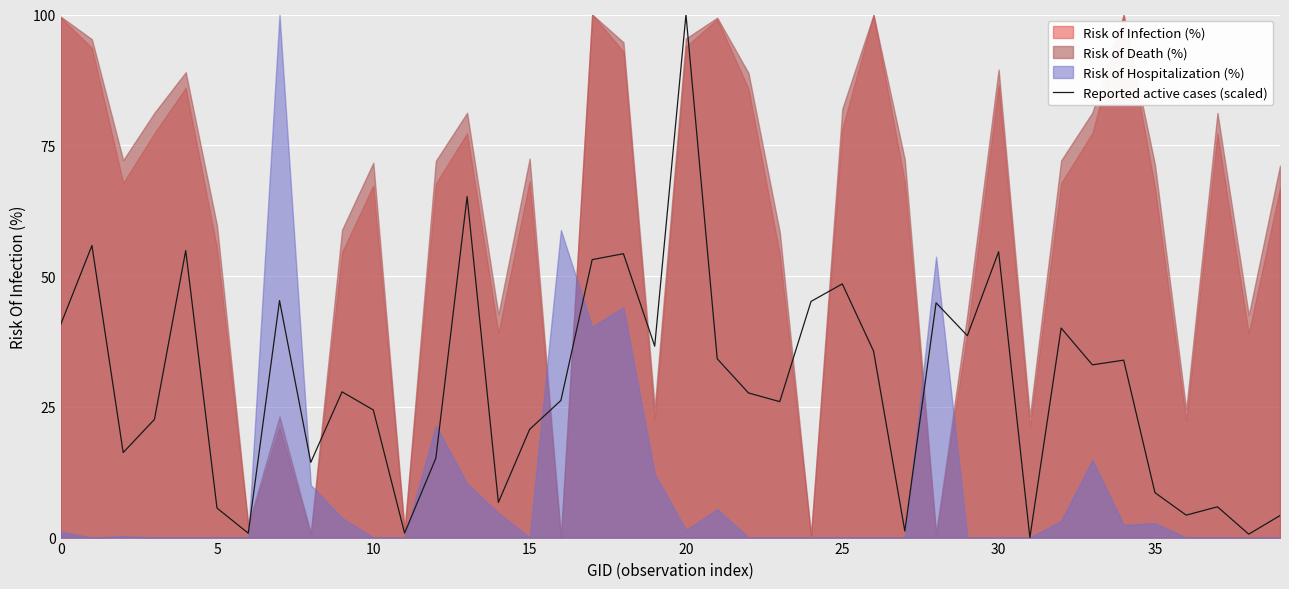

True or false: Reported active cases (scaled) has a value of 30.0 at 15.

False